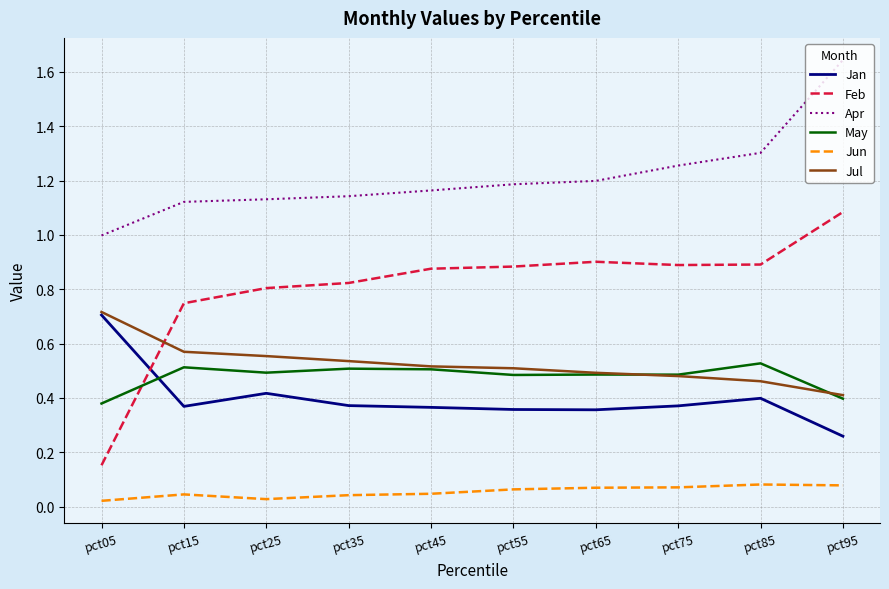

What are all the series names shown in the legend?

Jan, Feb, Apr, May, Jun, Jul